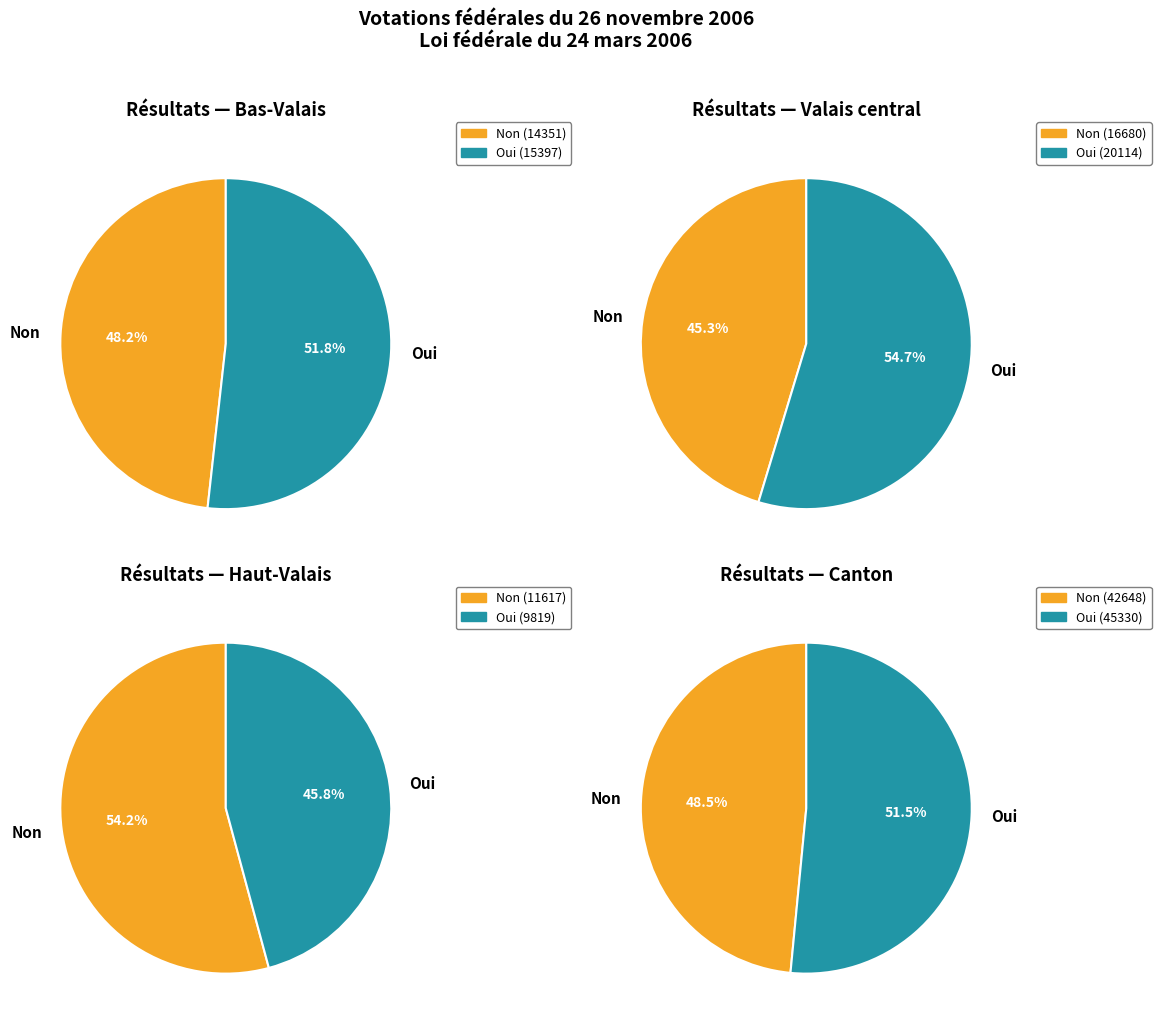

To the nearest percent, what portion does Canton represent?

50%